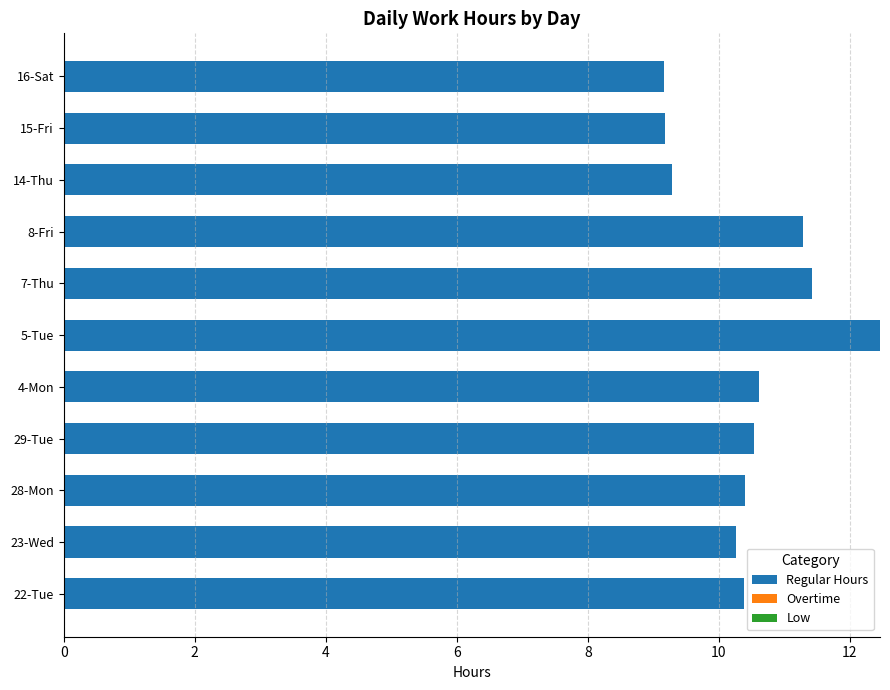

True or false: the data shows 15.3 at 29-Tue.

False